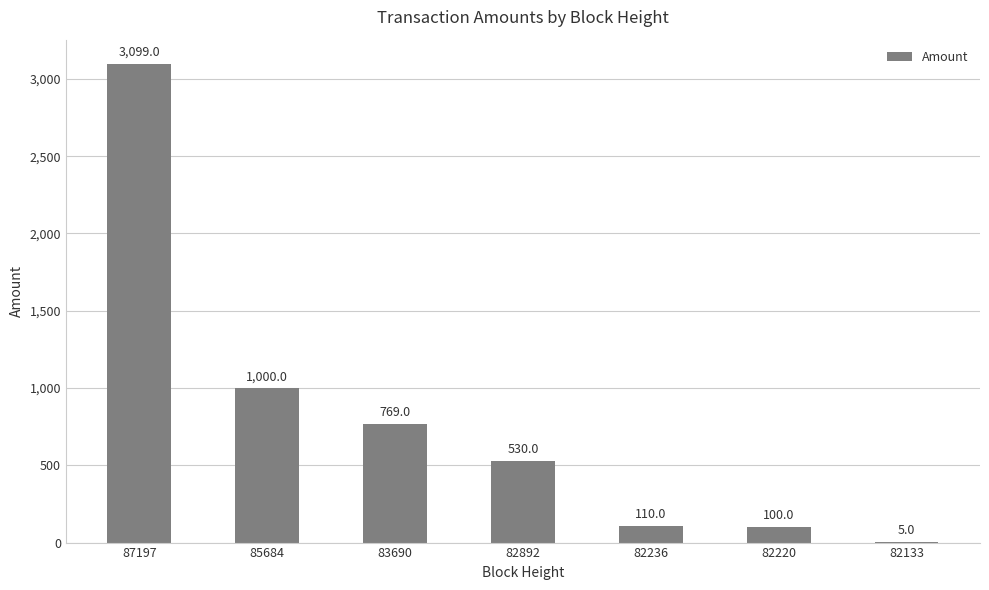

Reading left to right, extract all data points from this chart.

87197=3099	85684=1000	83690=769	82892=530	82236=110	82220=100	82133=5